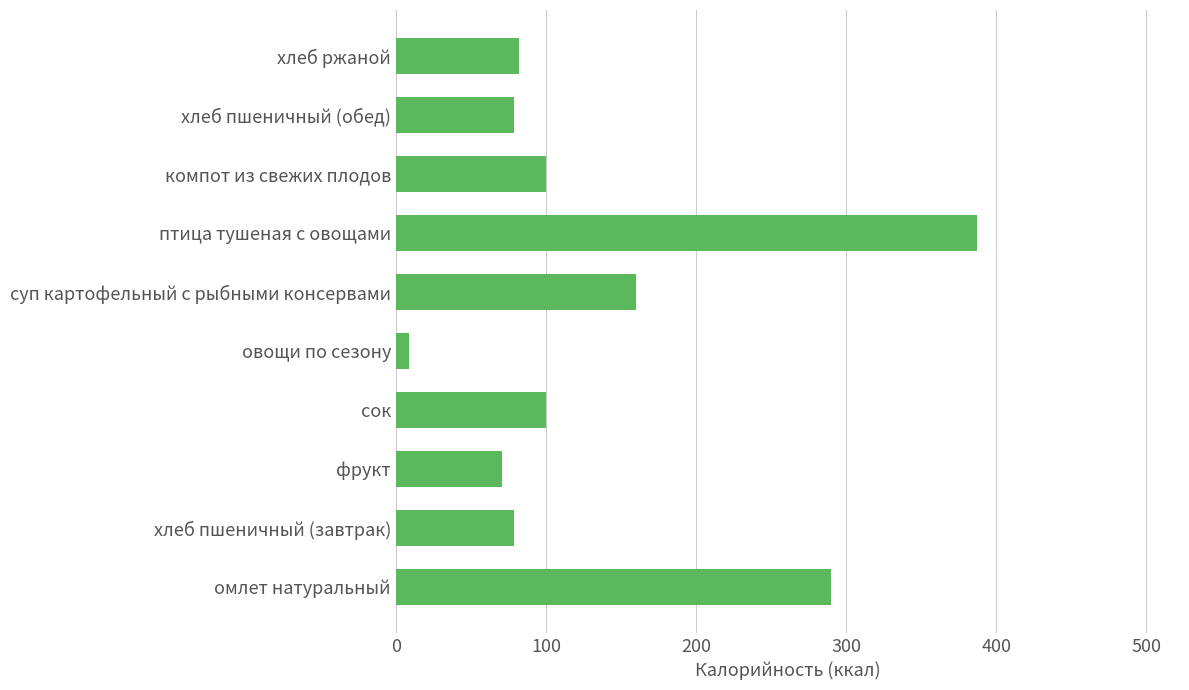

What is the difference between the second highest and second lowest values?

219